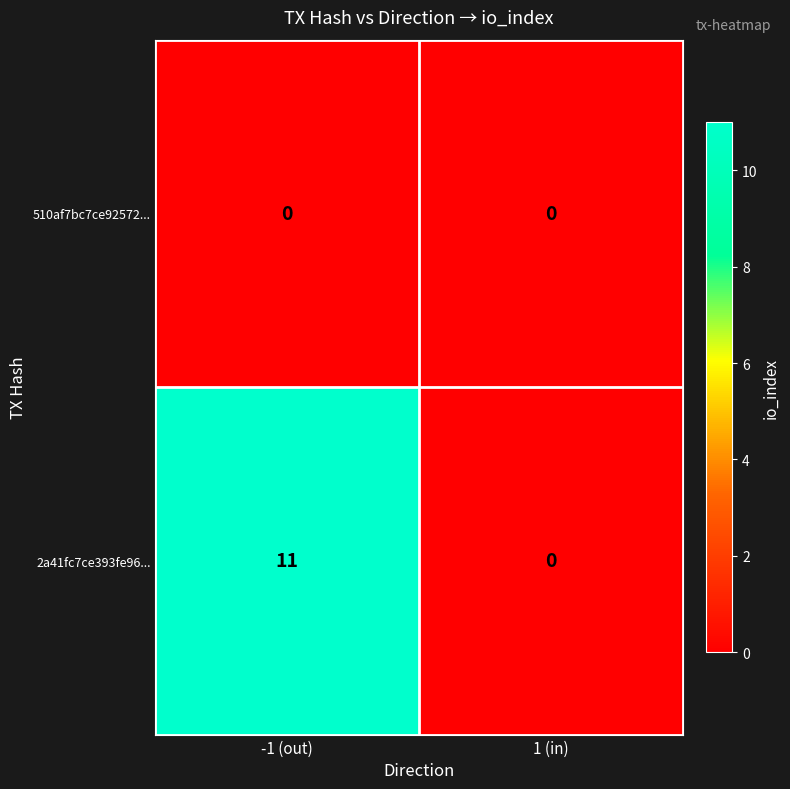

At how many categories does at least one series exceed 3?

1